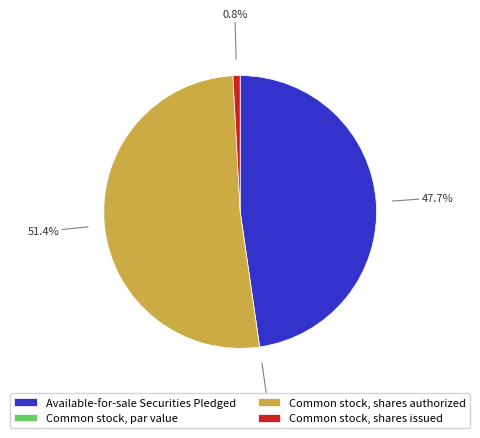

Combined, what portion of the pie is Available-for-sale Securities Pledged and Common stock, par value?

47.7%